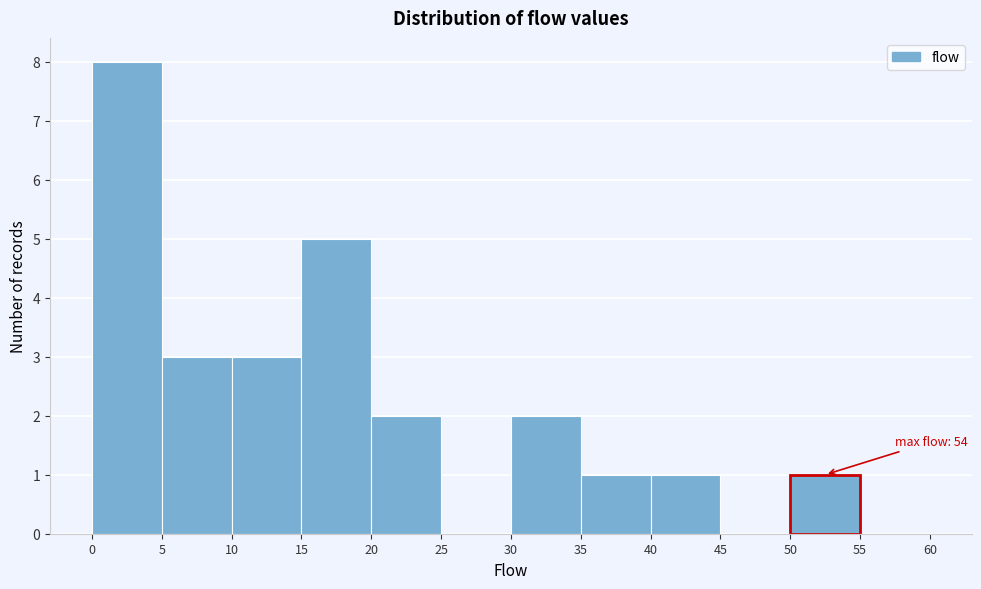

Over which range of the x-axis is the bar tallest?

0 to 5